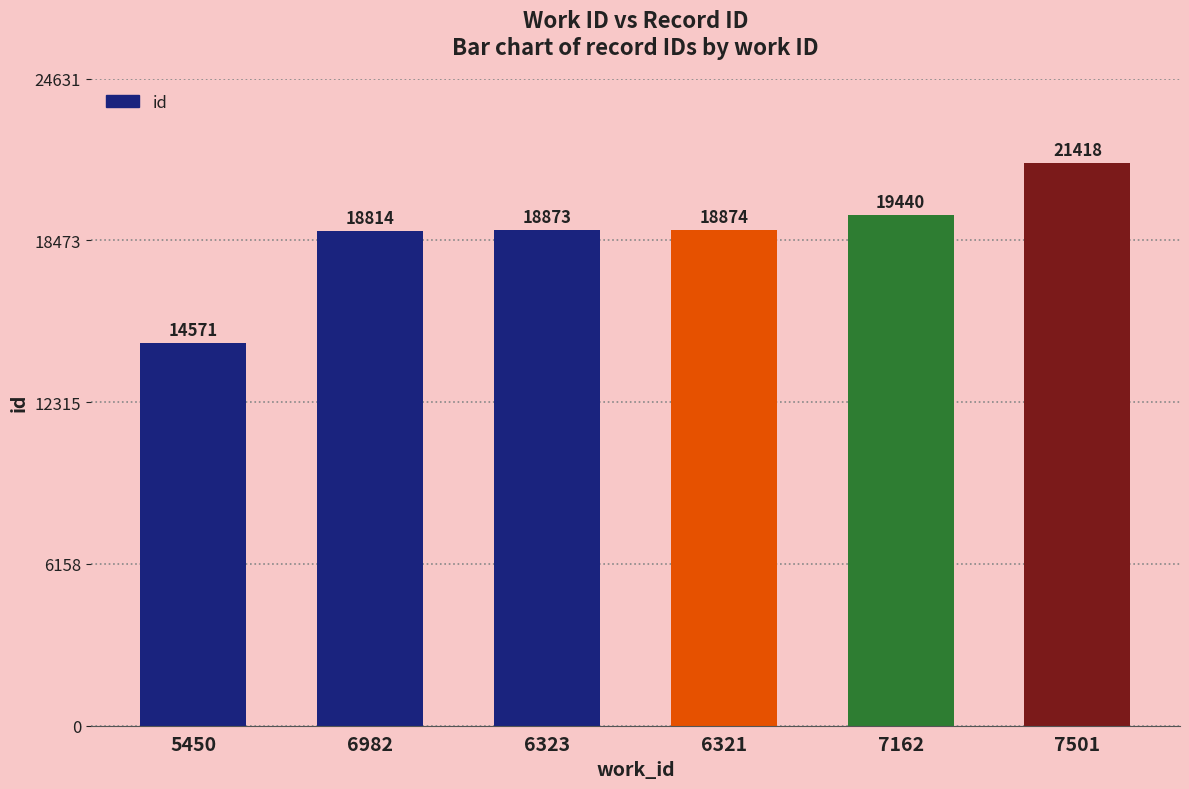

List the labels in order of value, smallest first.

5450, 6982, 6323, 6321, 7162, 7501